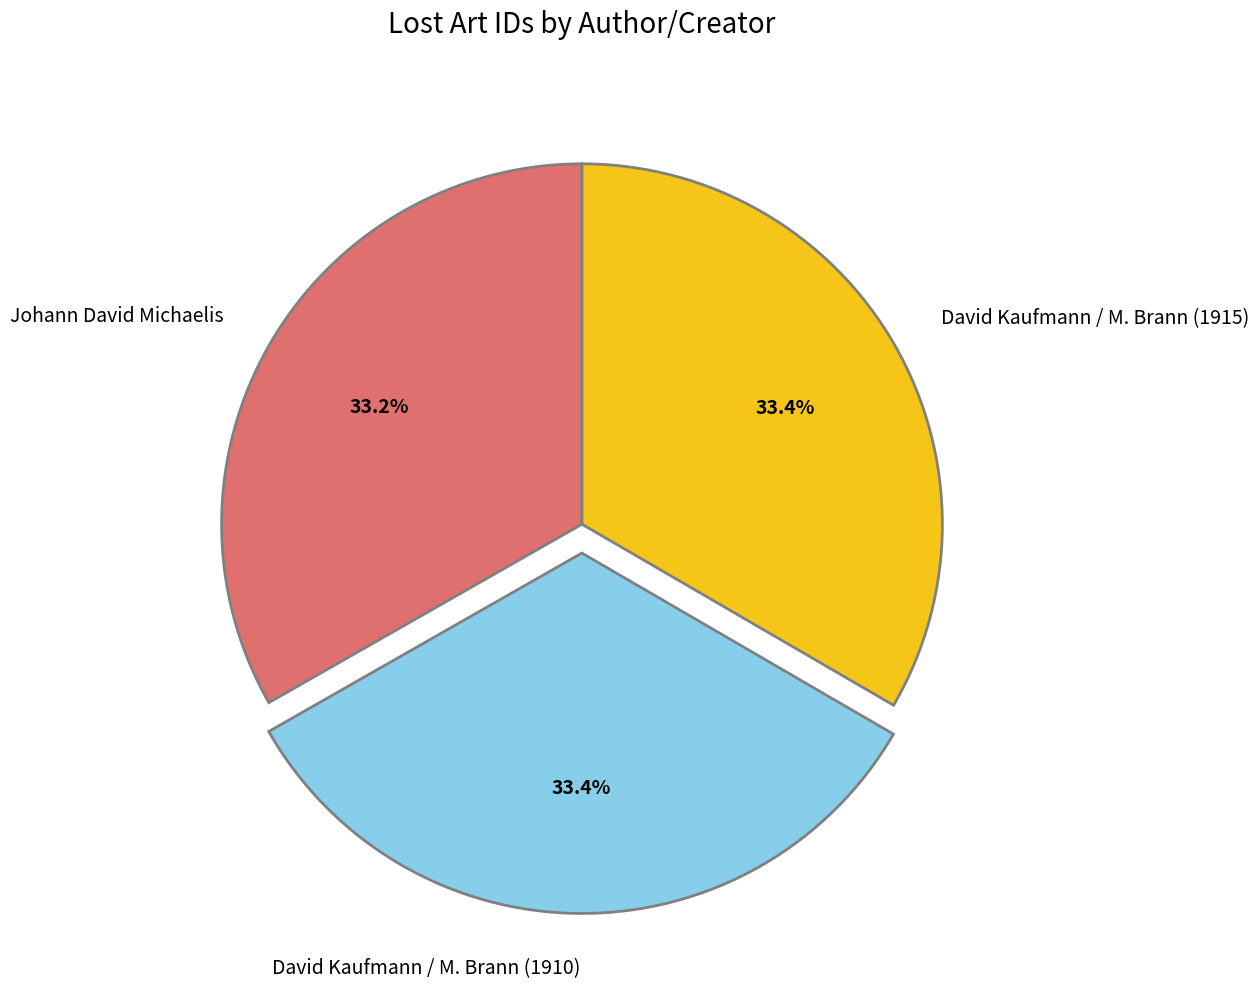

Combined, what portion of the pie is David Kaufmann / M. Brann (1915) and David Kaufmann / M. Brann (1910)?

66.8%